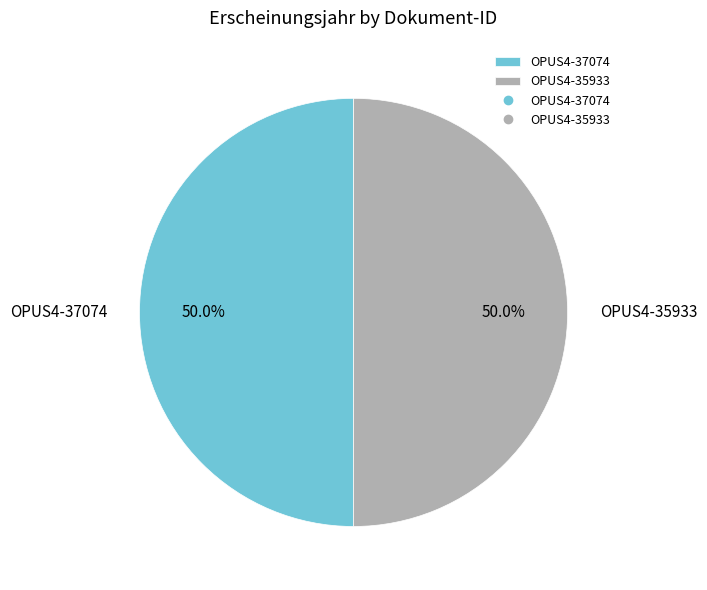

Count the number of slices in the pie.

2